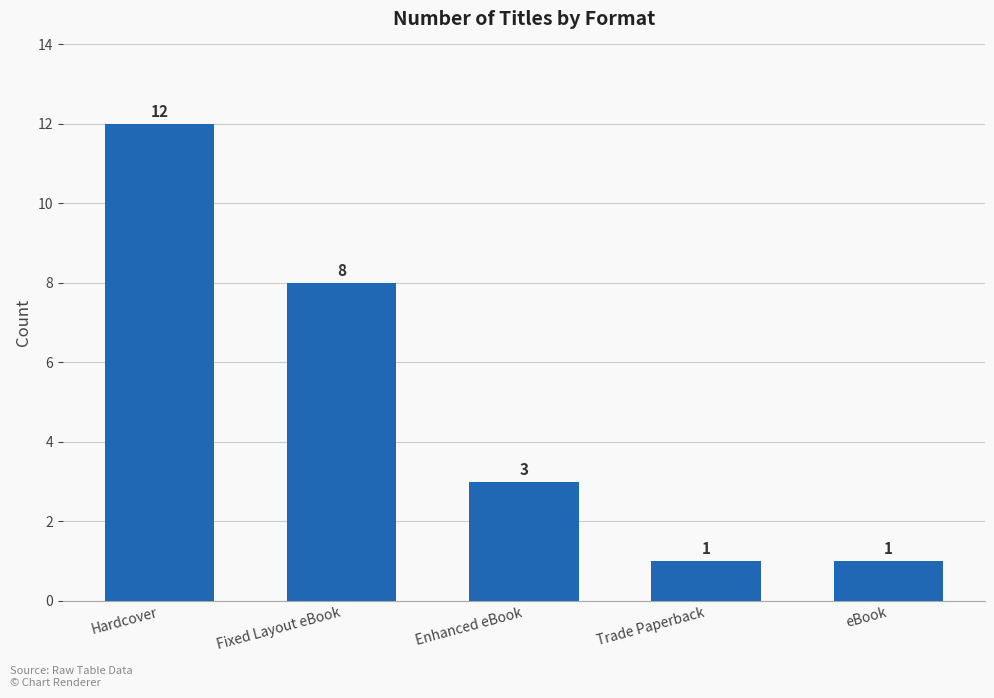

Count the values in the range 1 to 8.

4